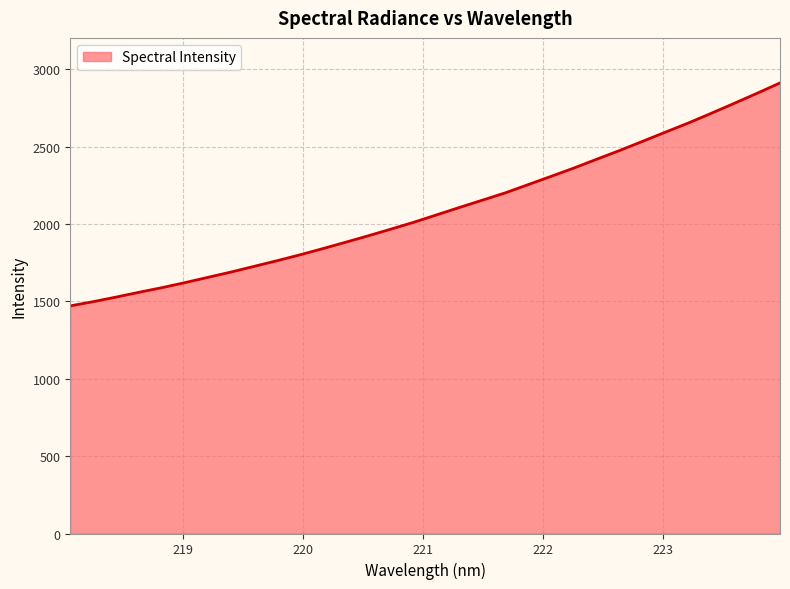

What is the smallest value displayed?

1471.2